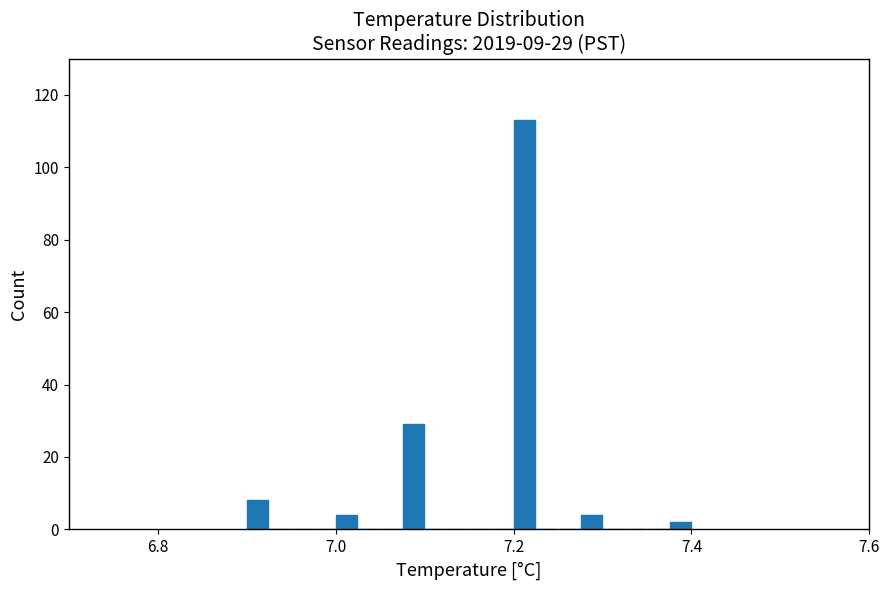

Read against the x-axis, roughly where is the centre of the tallest bar?

7.22